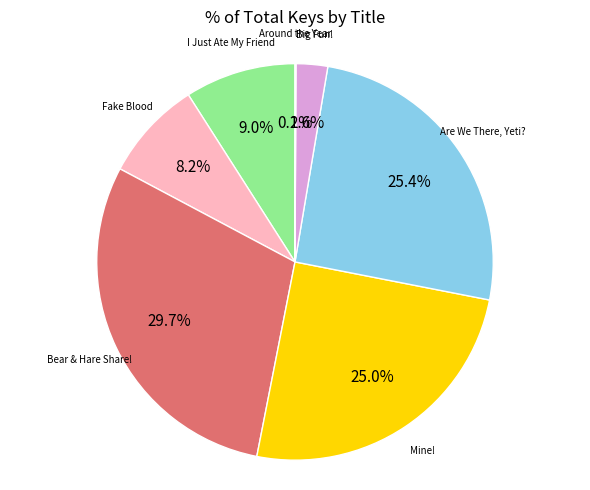

Does any single category account for the majority?

No